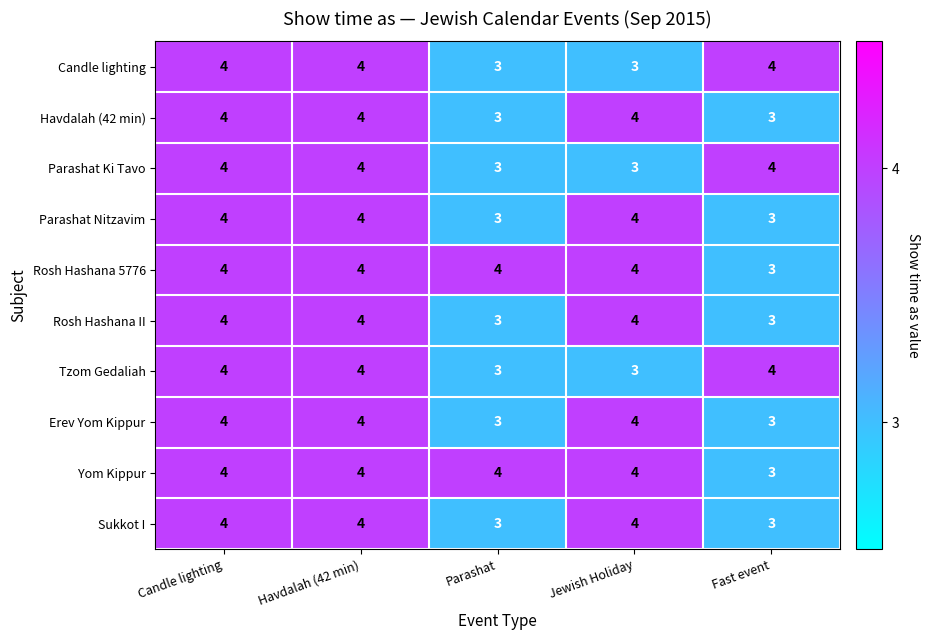

At how many categories does at least one series exceed 3?

5